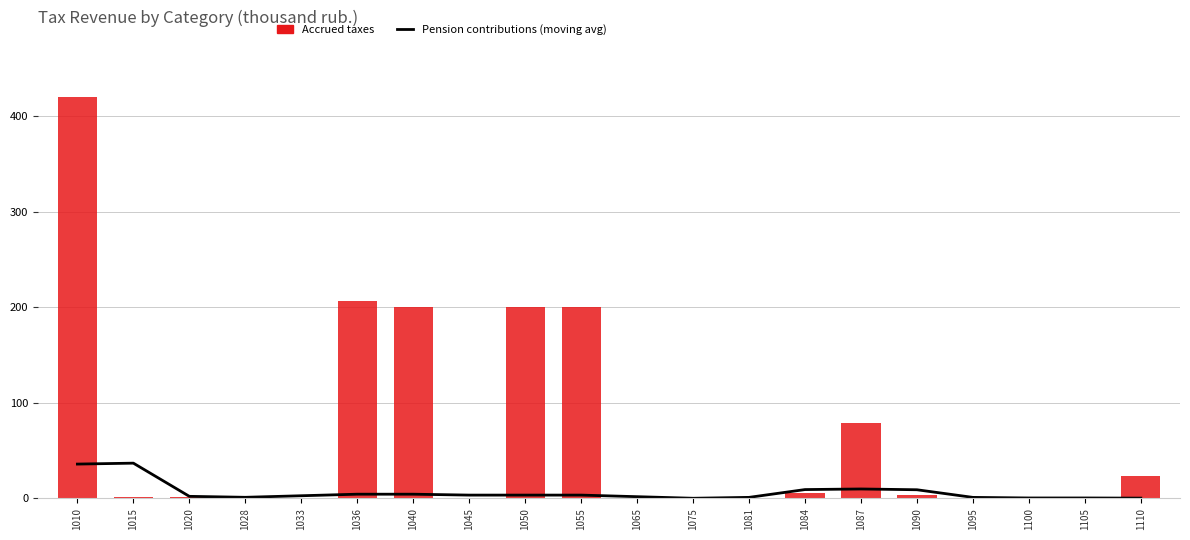

Which series changed the most between 1055 and 1090?

Accrued taxes